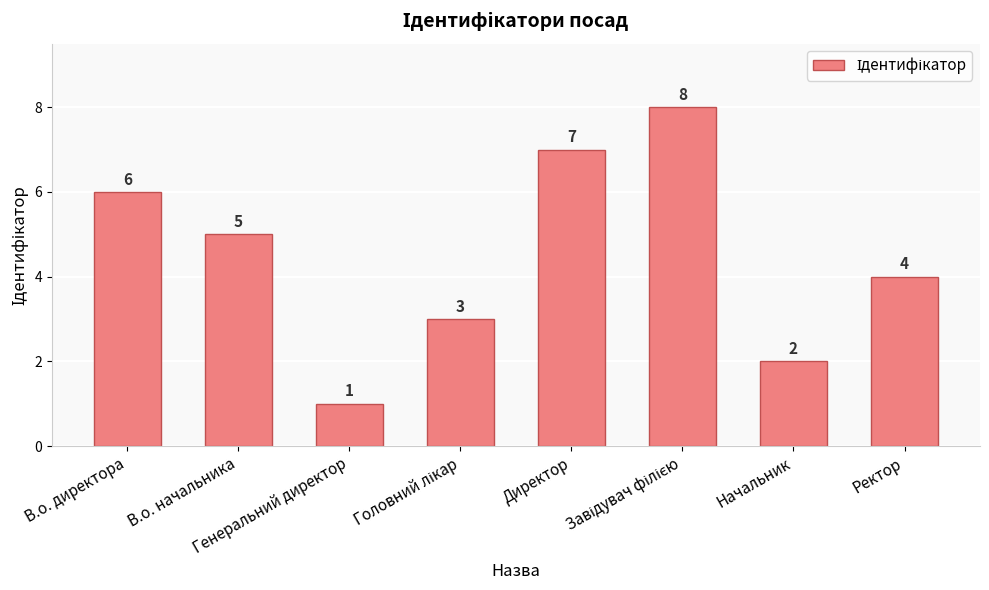

How many series are shown in this chart?

1